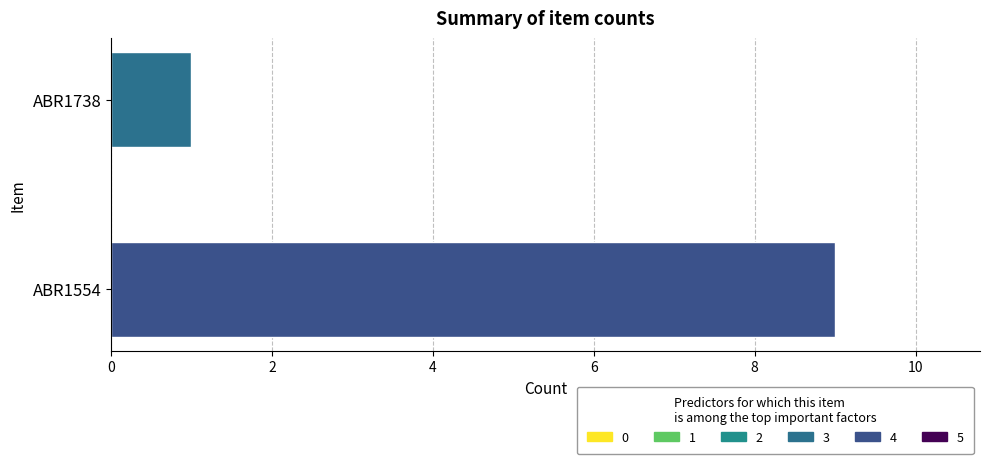

Is it true that the value at ABR1738 is 1?

True